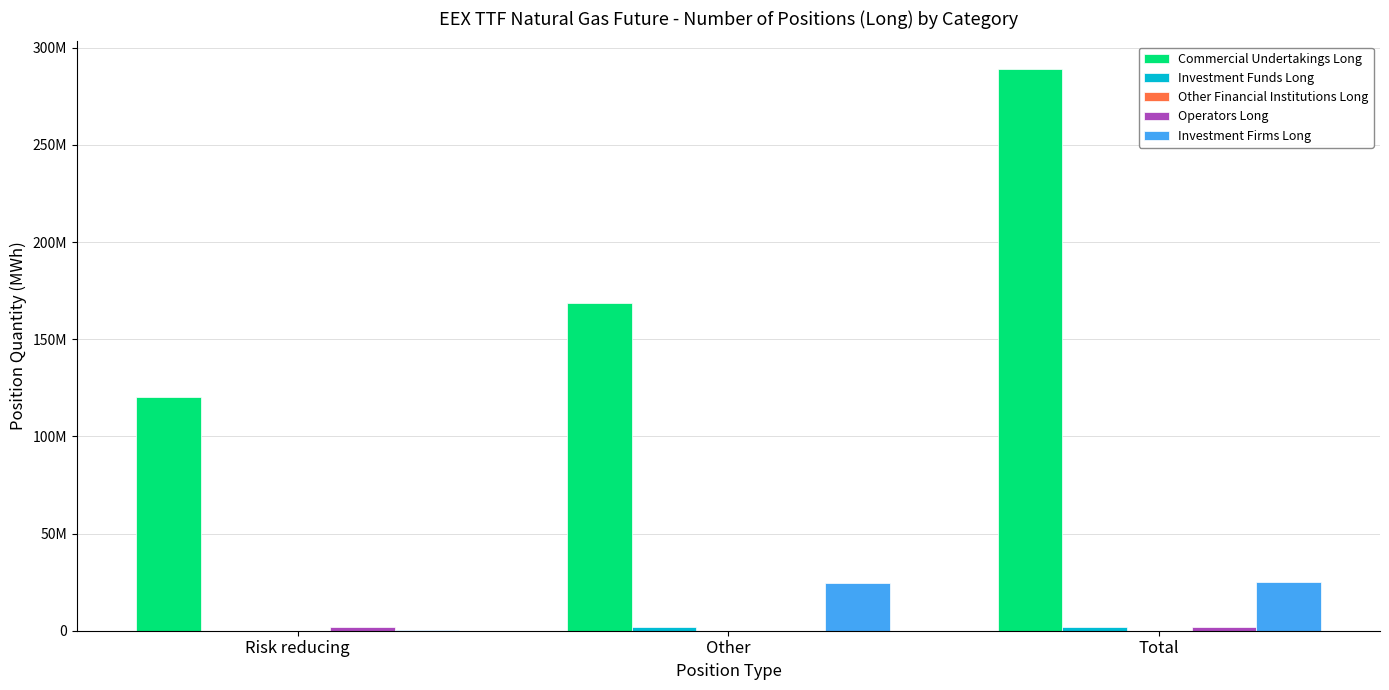

Are the bars horizontal?

No